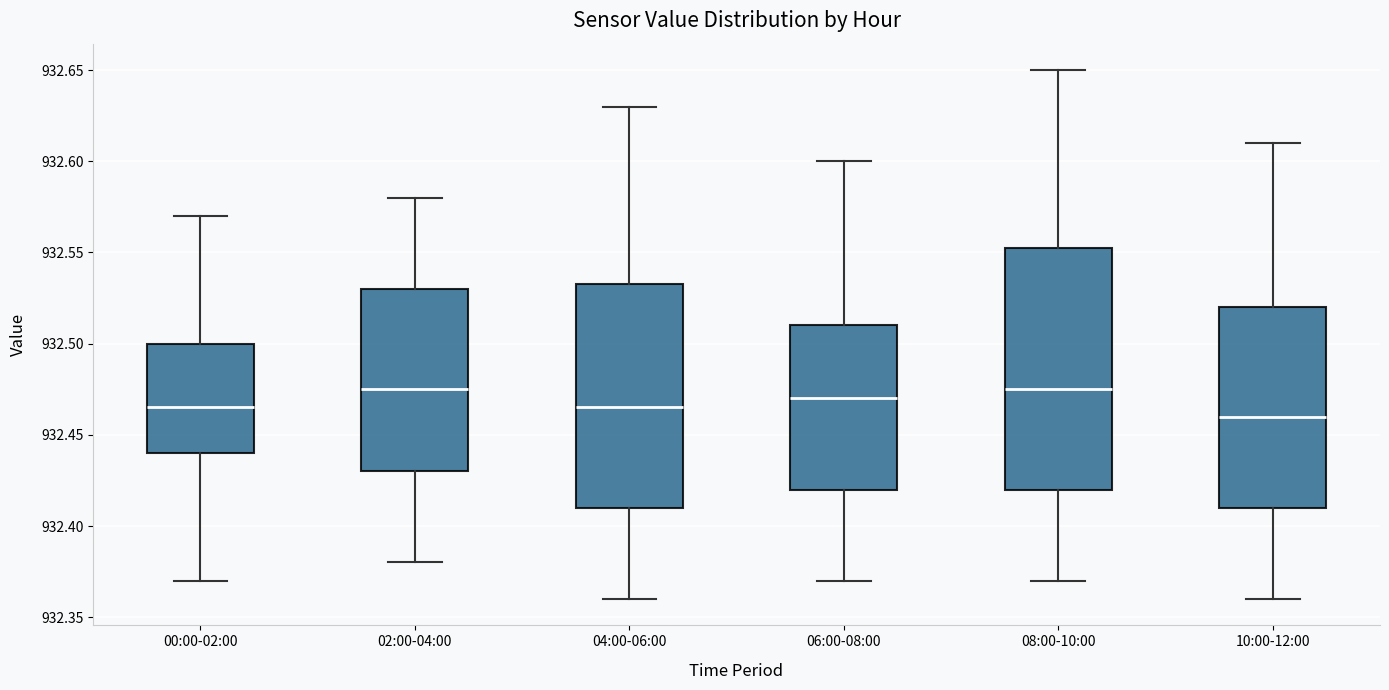

Reading left to right, transcribe this box plot: for each box, give where its median line is, the range the box spans, and where its two whiskers end, as read against the y-axis. The values are not printed on the chart, so give them approximately, as read against the axis.

00:00-02:00: median 932.465, box 932.440 to 932.500, whiskers 932.370 to 932.570
02:00-04:00: median 932.475, box 932.430 to 932.530, whiskers 932.380 to 932.580
04:00-06:00: median 932.465, box 932.410 to 932.535, whiskers 932.360 to 932.630
06:00-08:00: median 932.470, box 932.420 to 932.510, whiskers 932.370 to 932.600
08:00-10:00: median 932.475, box 932.420 to 932.555, whiskers 932.370 to 932.650
10:00-12:00: median 932.460, box 932.410 to 932.520, whiskers 932.360 to 932.610